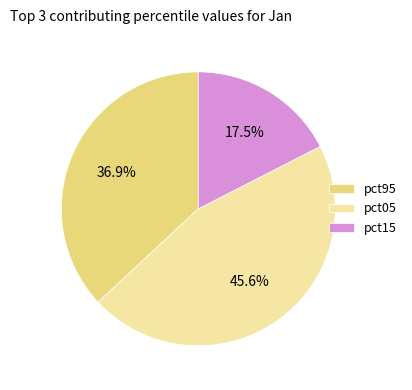

What is the largest slice in the pie chart?

pct05